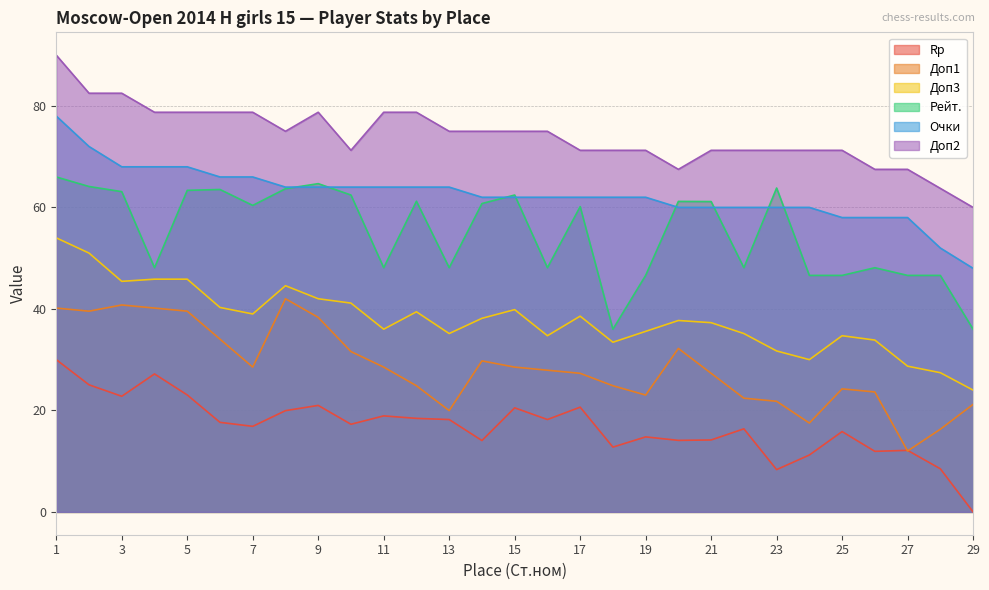

What is the value of the Очки point at the 8th from the left?

64.0